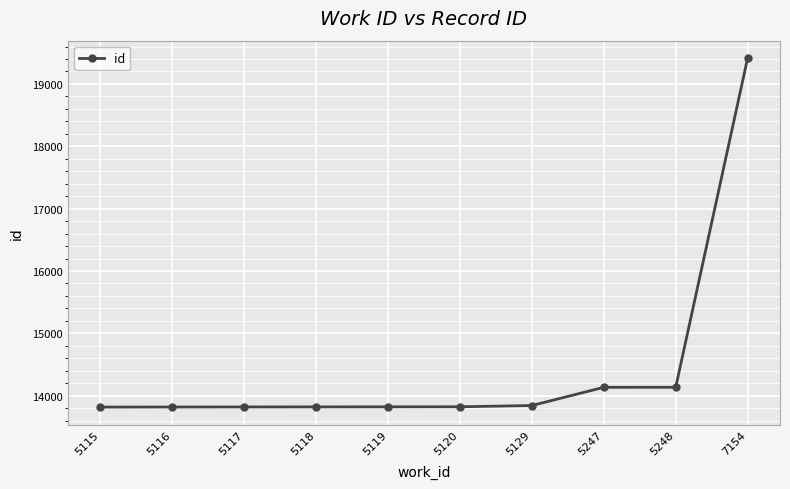

The value at 5118 is 13820. True or false?

True